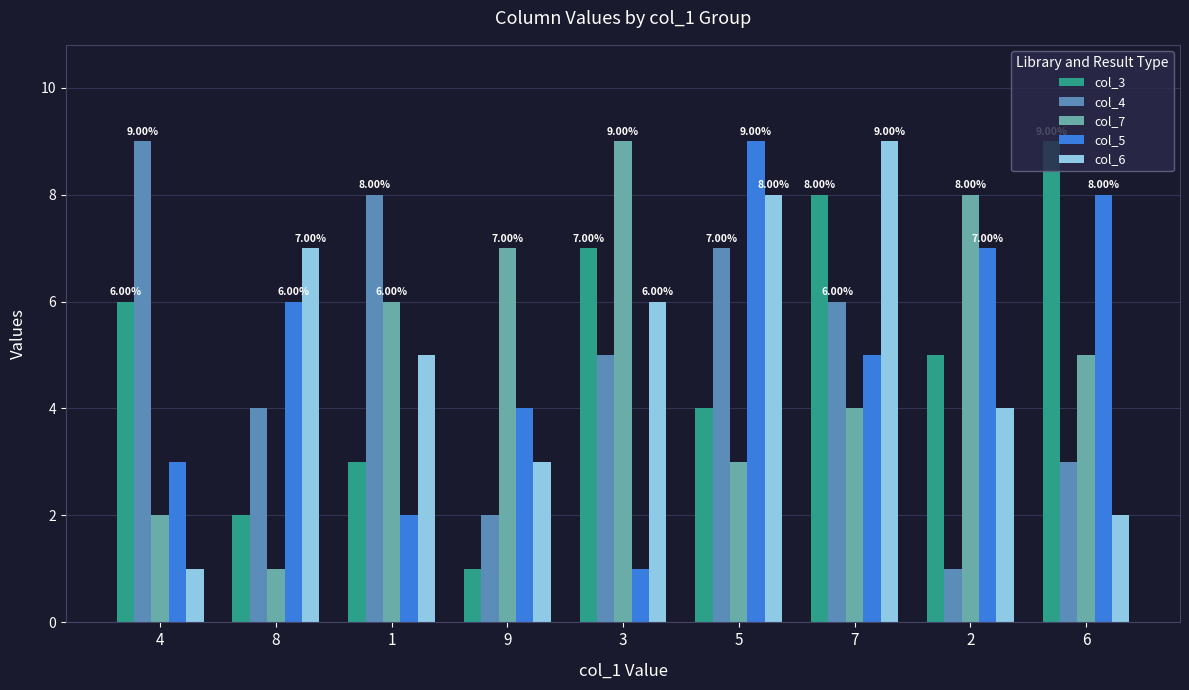

Which has a higher value, 9 or 6?

6